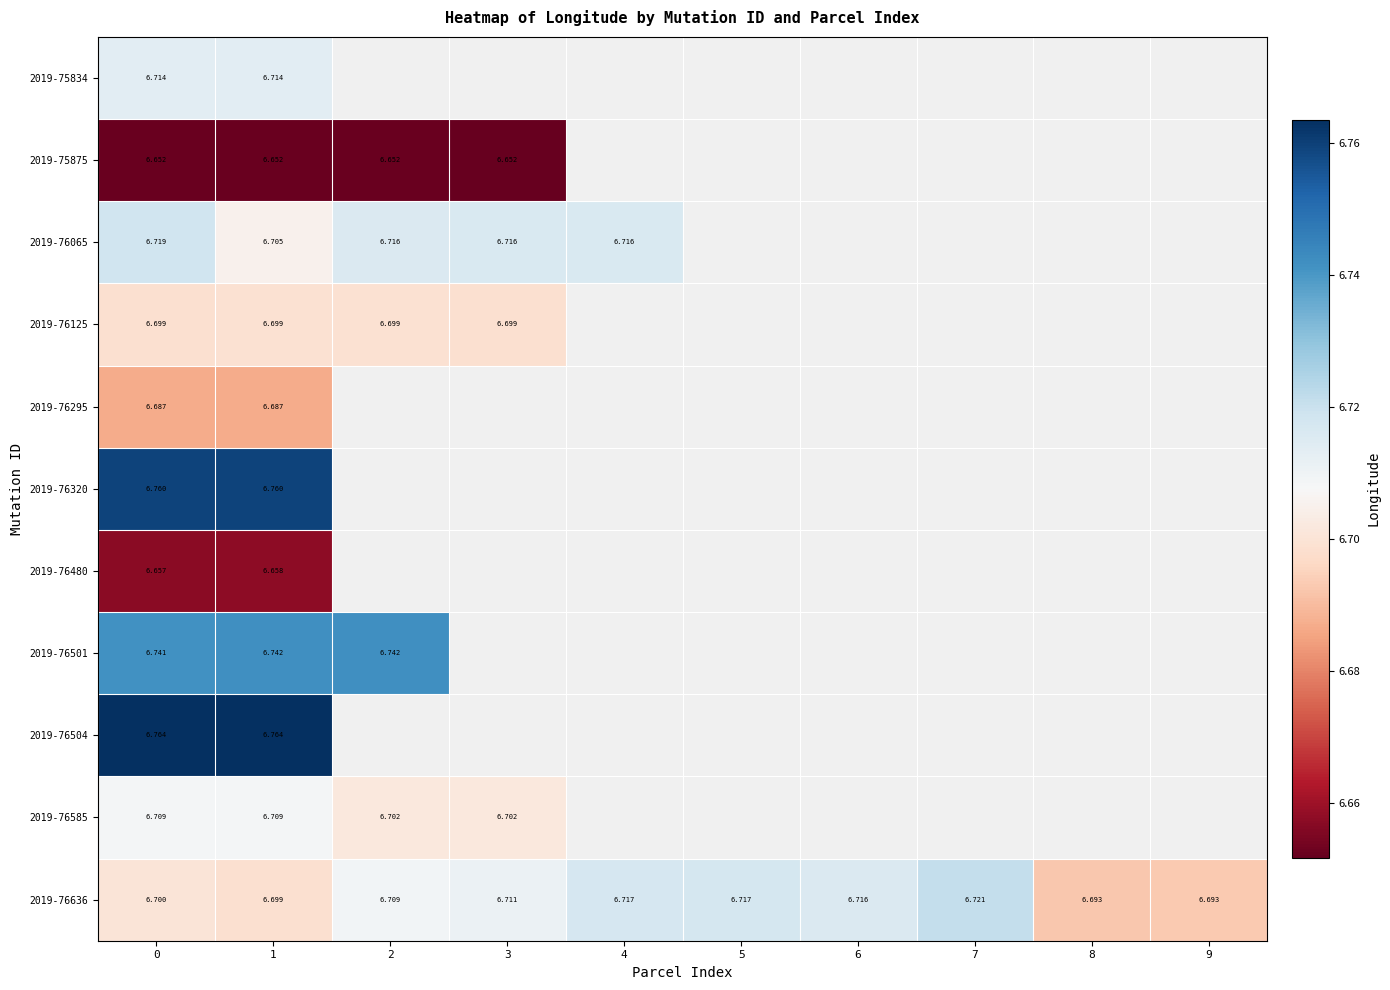

Is the value of 2019-76125 at 0 greater than the value of 2019-76636 at 3?

No